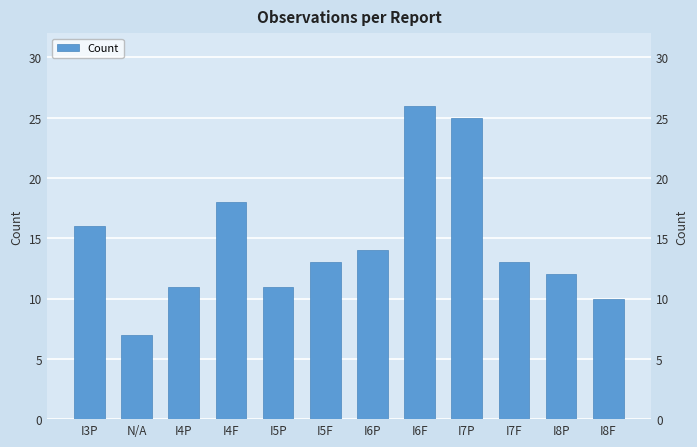

The value at I6P is 9. True or false?

False